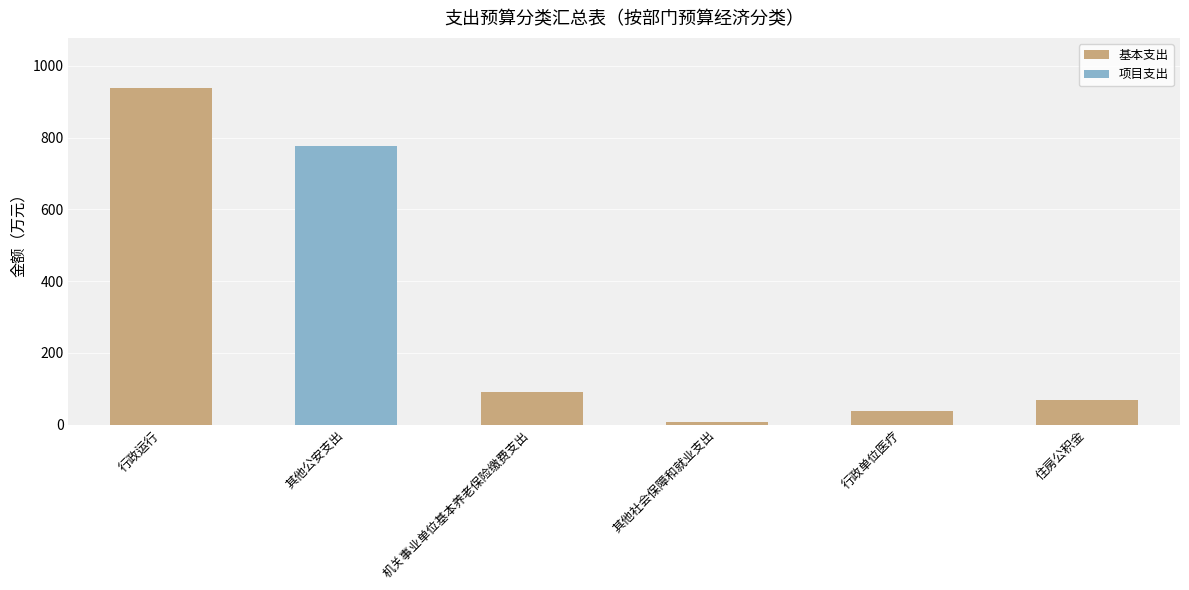

What is the sum of the 基本支出 values at 机关事业单位基本养老保险缴费支出 and 行政运行?

1028.4